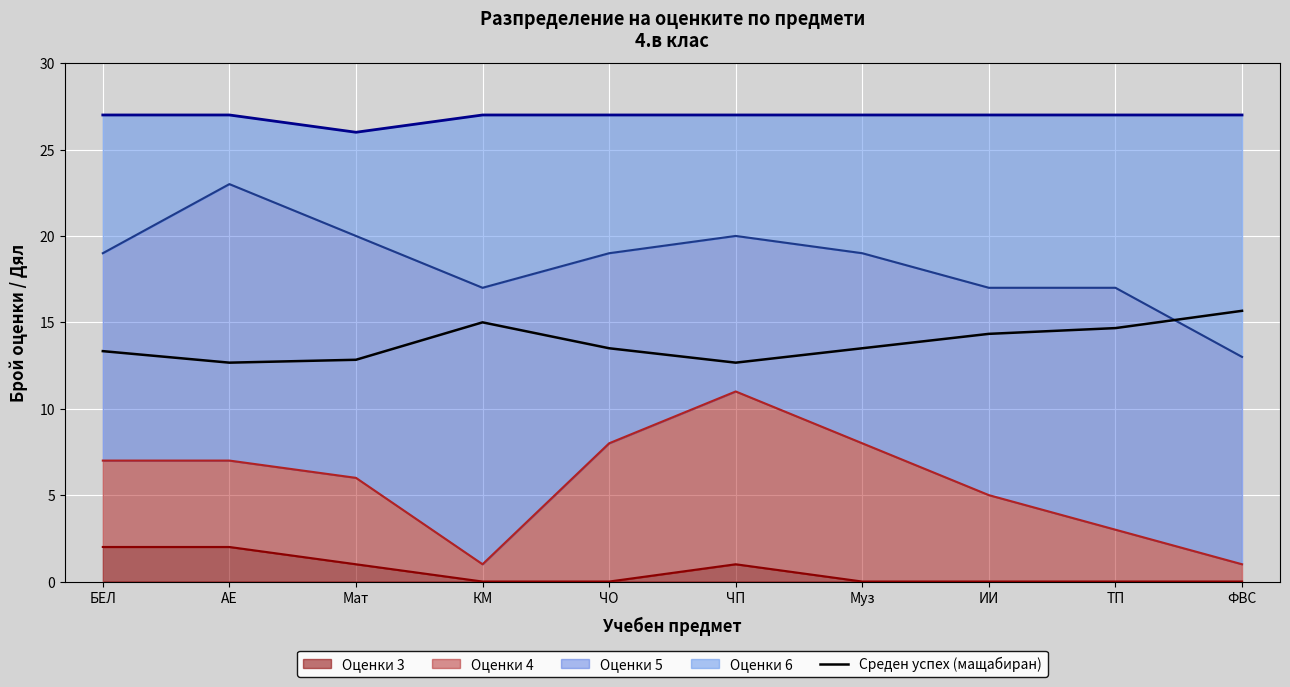

Does the chart display data point markers on the line(s)?

No